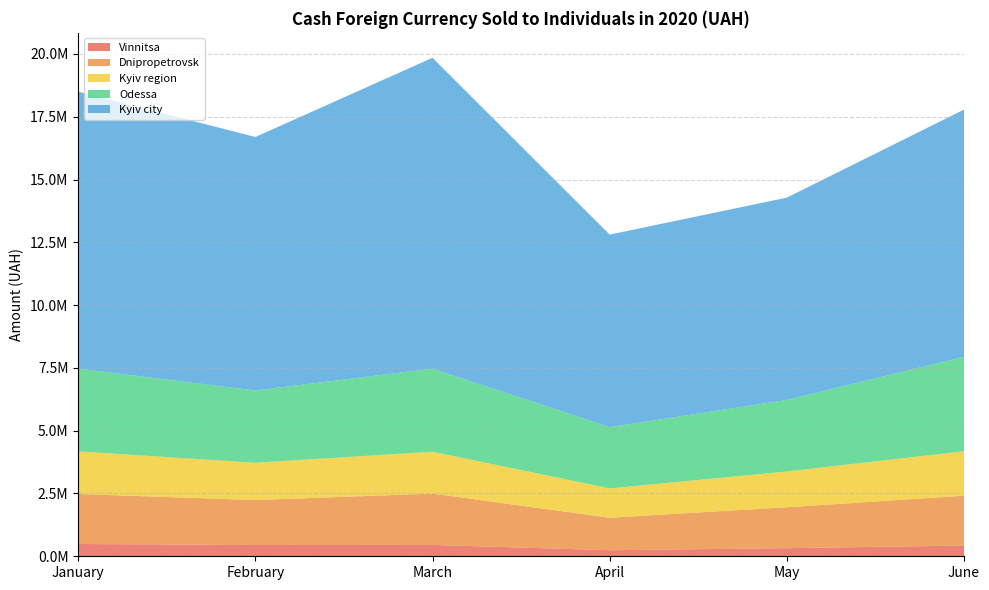

Reading left to right, list all the values displayed in this chart.

Vinnitsa: 489767.5	448098.0	451683.9	242069.0	322272.0	427925.4
Dnipropetrovsk: 1990250.5	1789836.7	2044466.2	1293013.8	1629712.2	1981657.7
Kyiv region: 1695096.9	1486003.2	1667565.6	1167834.6	1424584.7	1772281.7
Odessa: 3296779.1	2876832.9	3308290.8	2437233.3	2848104.2	3760656.9
Kyiv city: 11028978.9	10094479.4	12376720.0	7667670.1	8056185.5	9843909.4